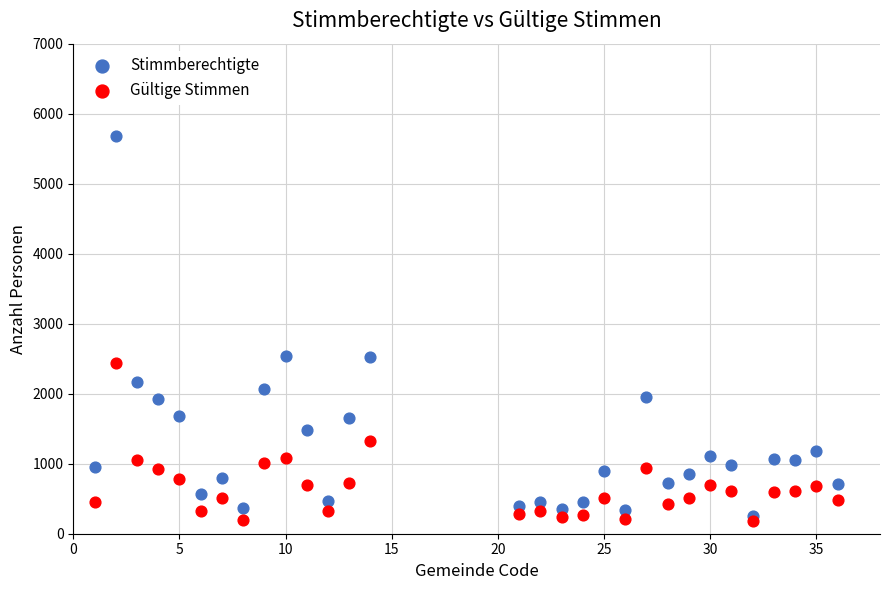

What are all the series names shown in the legend?

Stimmberechtigte, Gültige Stimmen